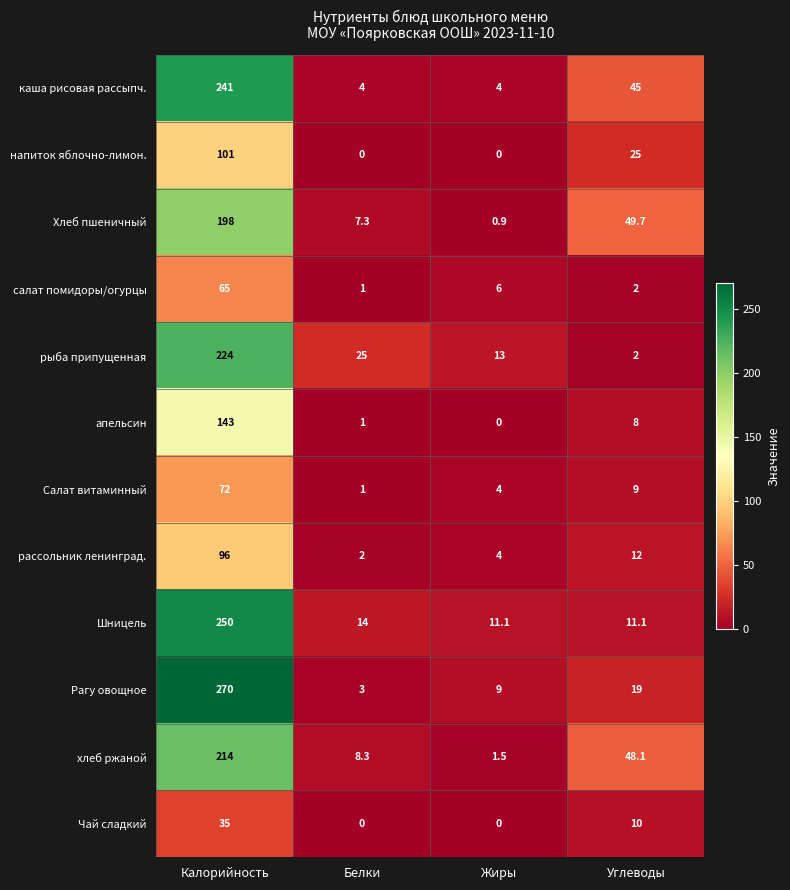

Which series has the largest range (max minus min)?

Рагу овощное